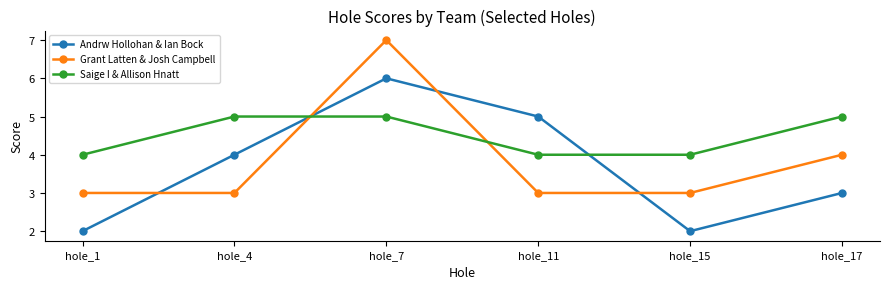

True or false: Saige I & Allison Hnatt has more than 2 points higher than both neighbors.

False